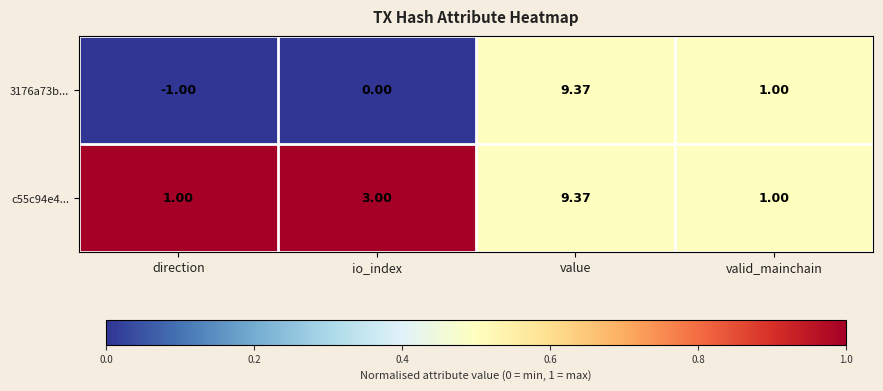

List the series in order of their overall mean, lowest first.

3176a73b..., c55c94e4...